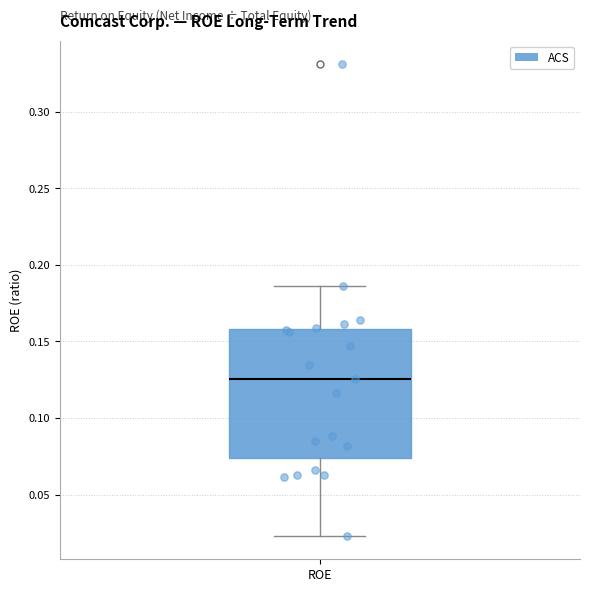

Where does the median line of the box for ROE sit on the y-axis? The values are not printed on the chart, so give them approximately, as read against the axis.

0.125